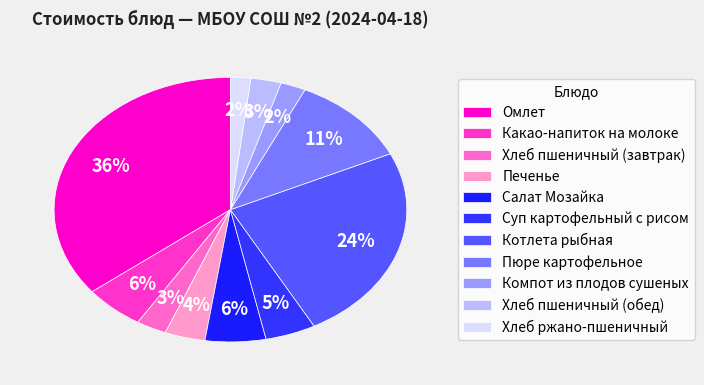

What is the smallest slice in the pie chart?

Хлеб ржано-пшеничный